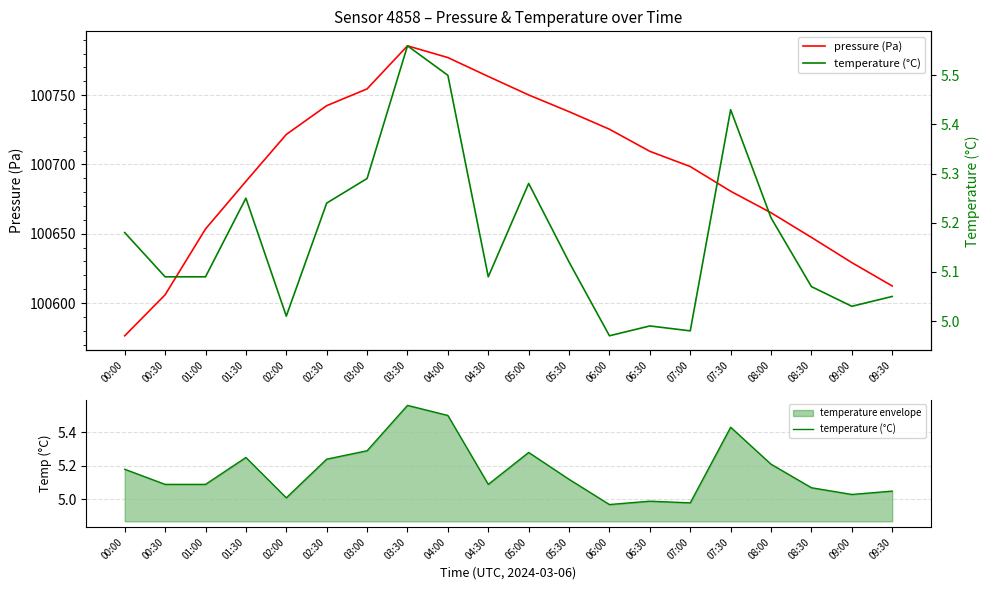

Which series has the largest total across all categories?

pressure (Pa)